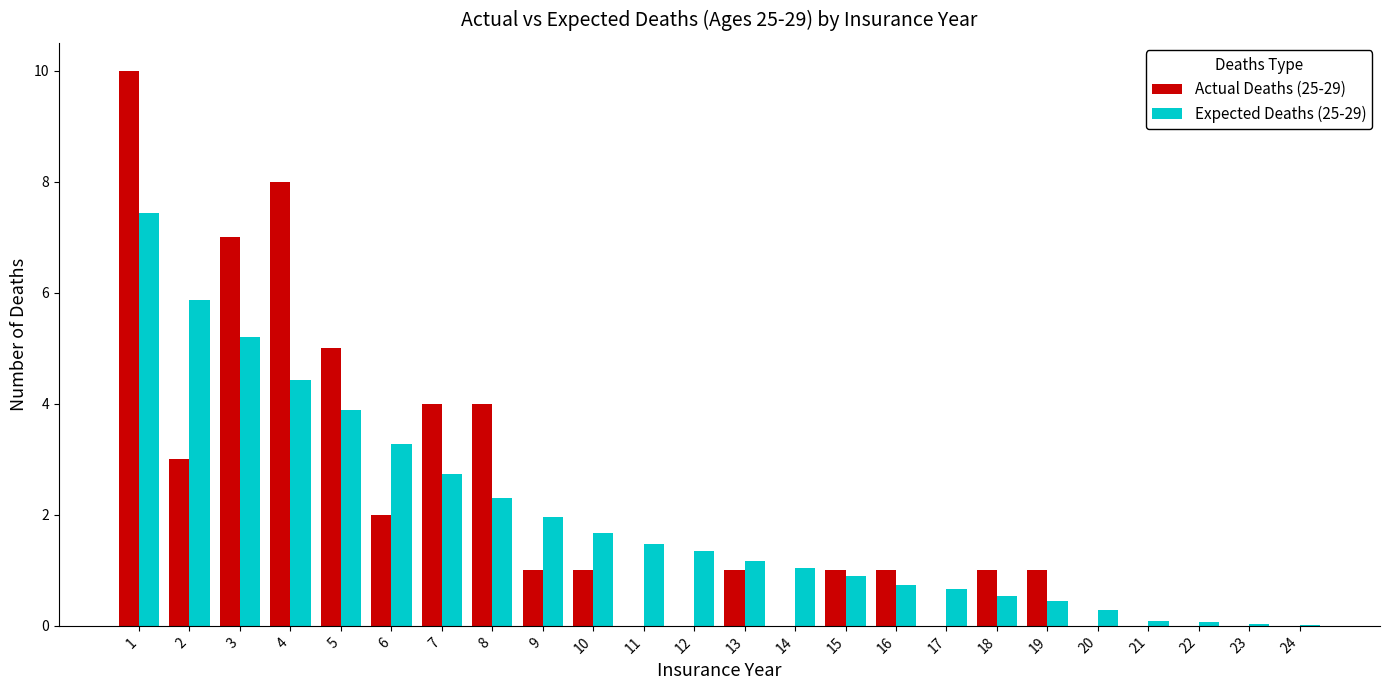

What is the spread (max minus min) of values at 19?

0.6